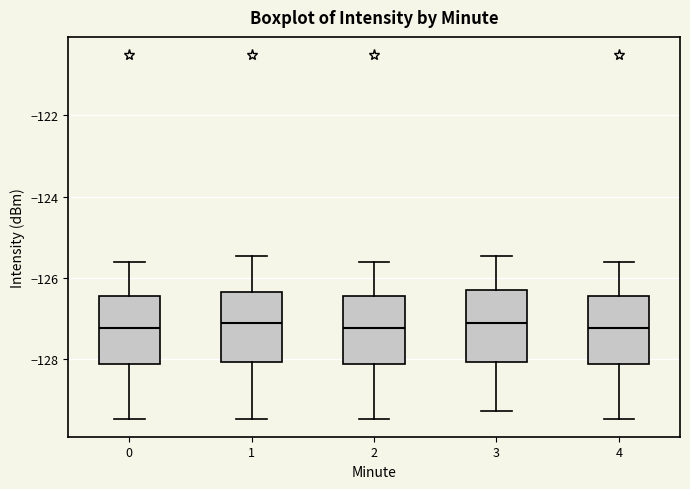

Reading left to right, transcribe this box plot: for each box, give where its median line is, the range the box spans, and where its two whiskers end, as read against the y-axis. The values are not printed on the chart, so give them approximately, as read against the axis.

0: median -127.2, box -128.2 to -126.4, whiskers -129.4 to -125.6
1: median -127.2, box -128.0 to -126.4, whiskers -129.4 to -125.4
2: median -127.2, box -128.2 to -126.4, whiskers -129.4 to -125.6
3: median -127.2, box -128.0 to -126.2, whiskers -129.2 to -125.4
4: median -127.2, box -128.2 to -126.4, whiskers -129.4 to -125.6